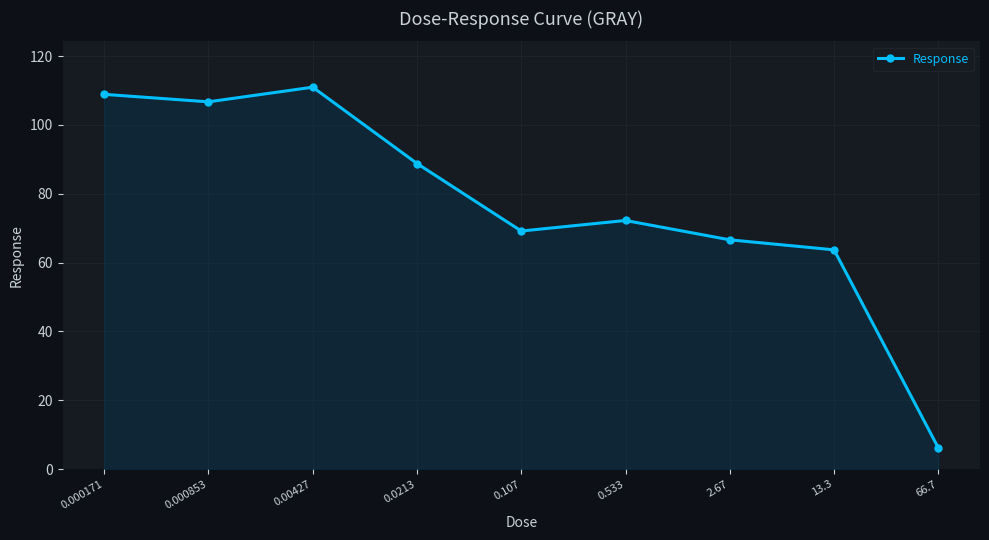

Which label corresponds to the smallest value in the chart?

66.7